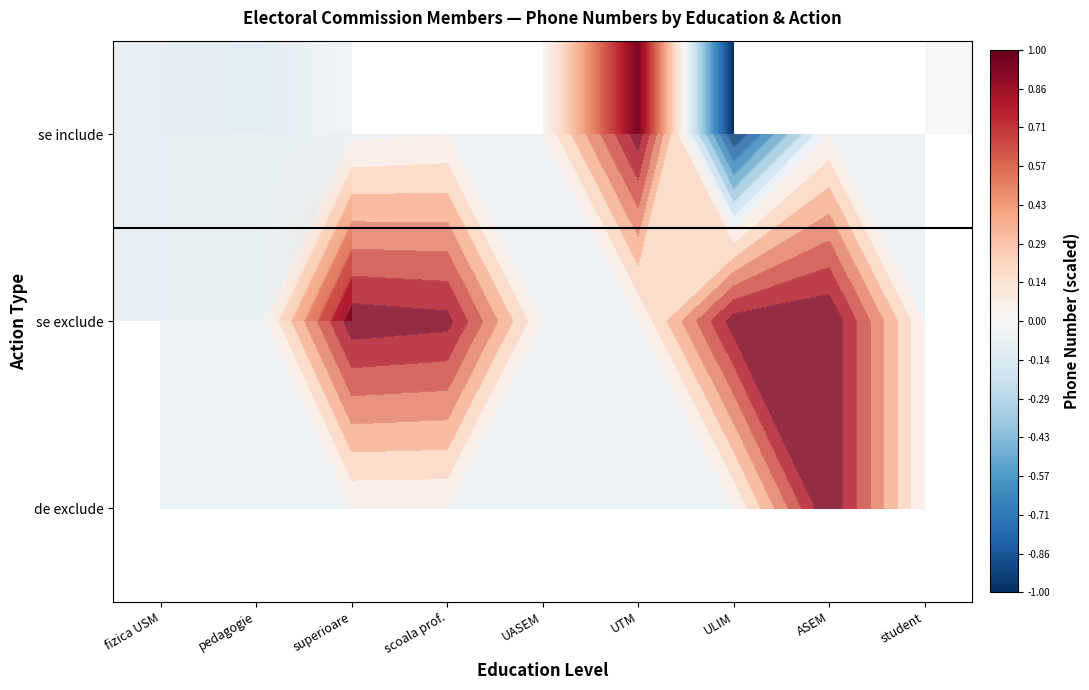

The value of se exclude at ULIM is 0.6. True or false?

False